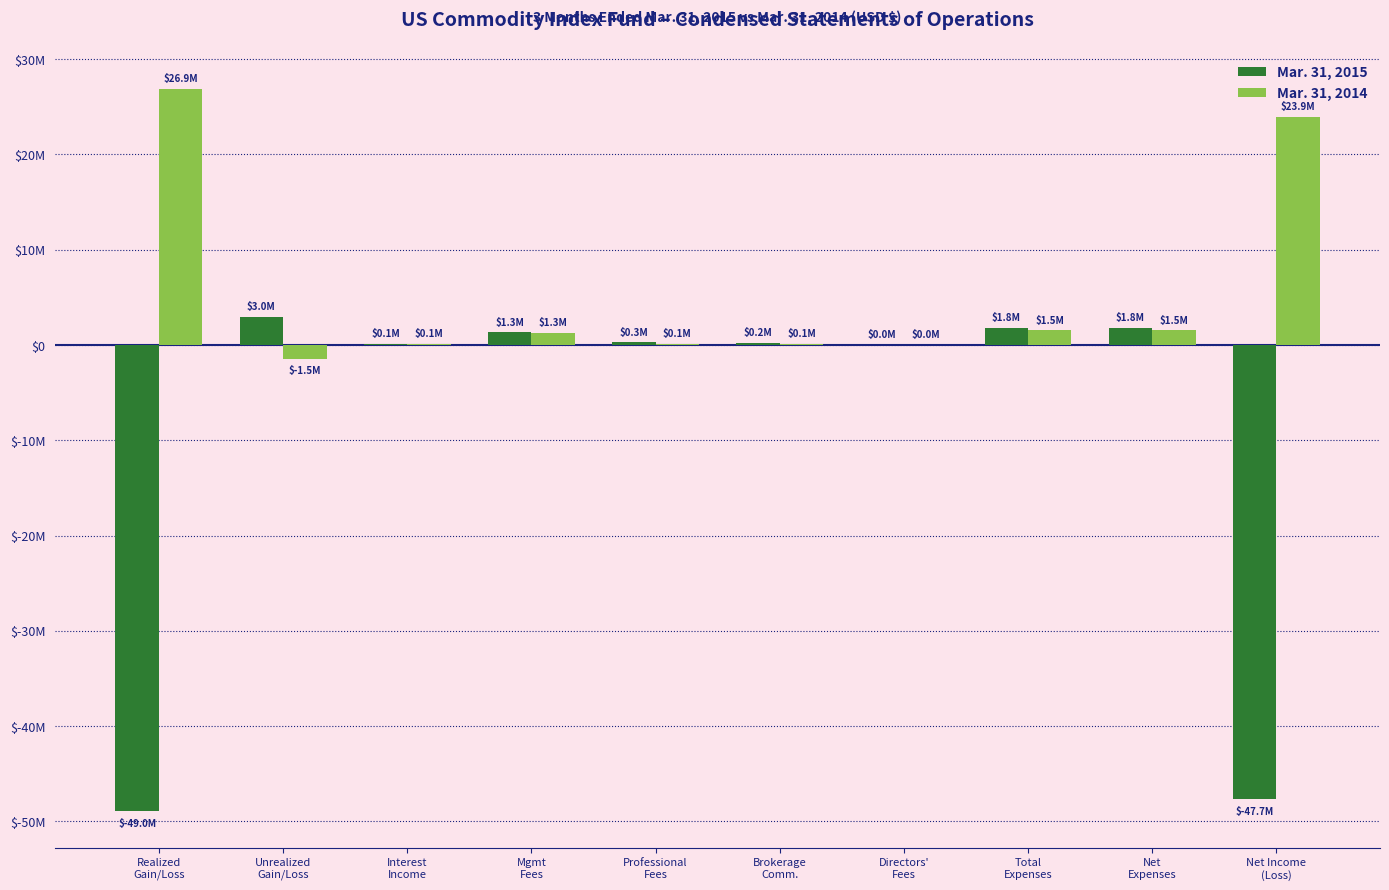

Read the Mar. 31, 2014 value at Brokerage
Comm..

101246